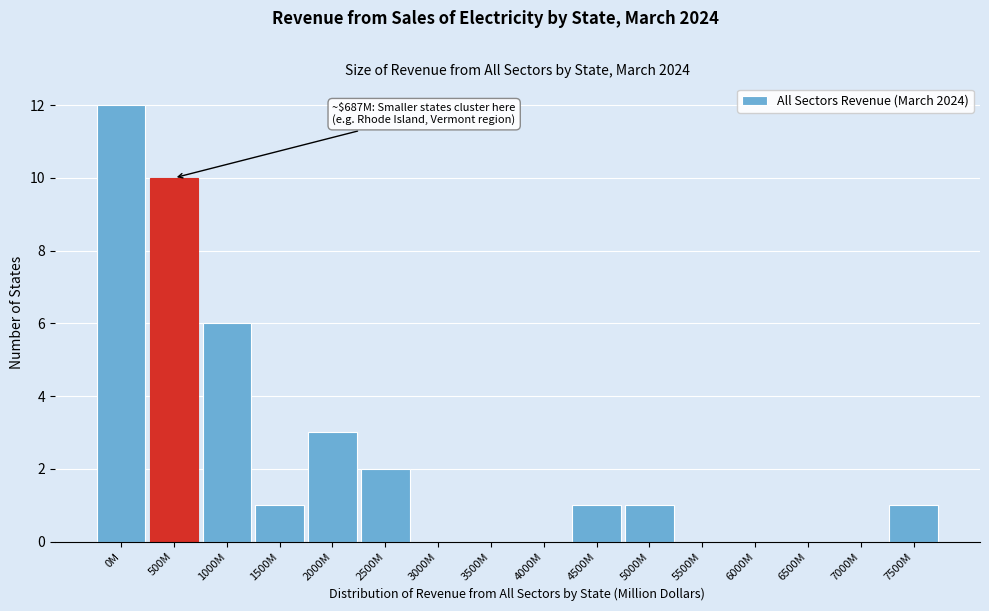

Reading left to right, what are all the values shown in this chart?

0M=12	500M=10	1000M=6	1500M=1	2000M=3	2500M=2	3000M=0	3500M=0	4000M=0	4500M=1	5000M=1	5500M=0	6000M=0	6500M=0	7000M=0	7500M=1